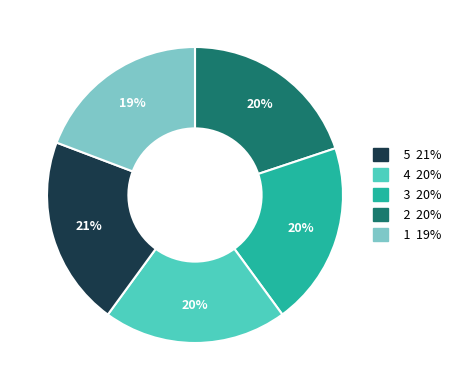

Does any single category account for the majority?

No